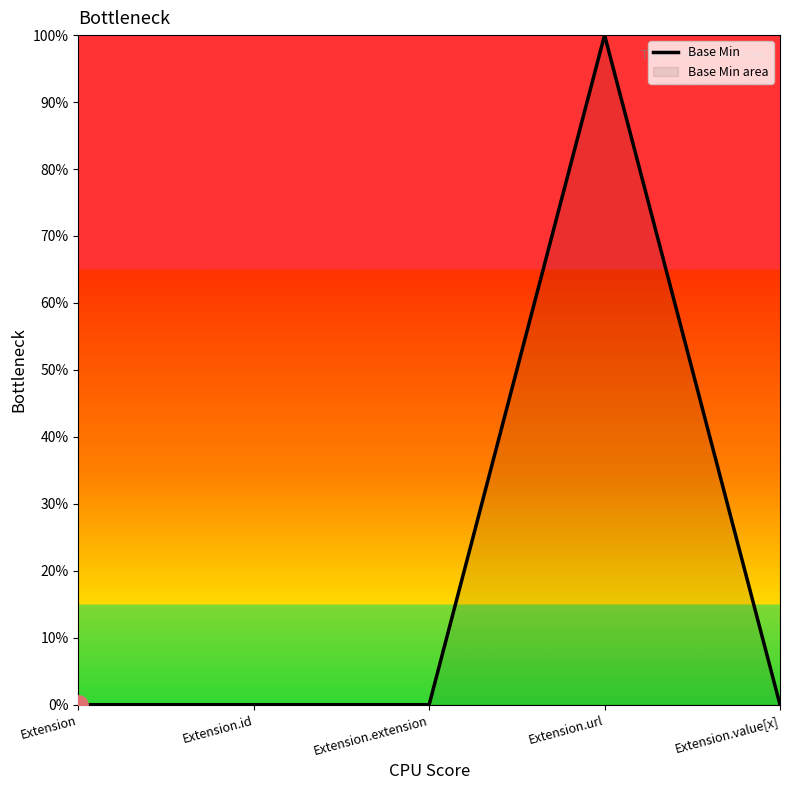

How many points are higher than both their immediate neighbors (excluding endpoints)?

1